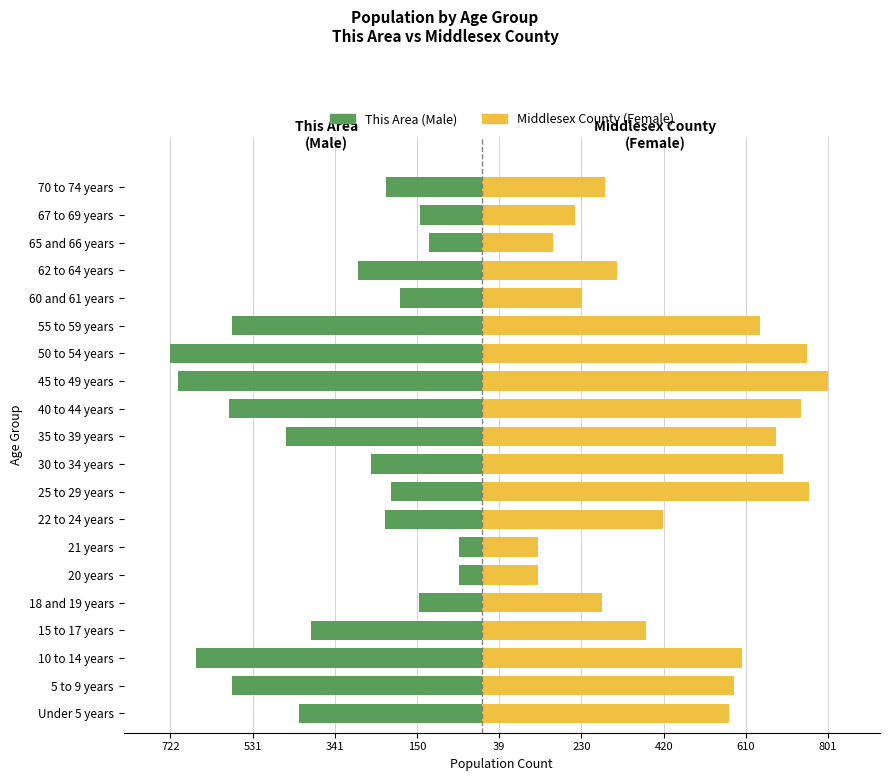

How many bars are there in total?

40